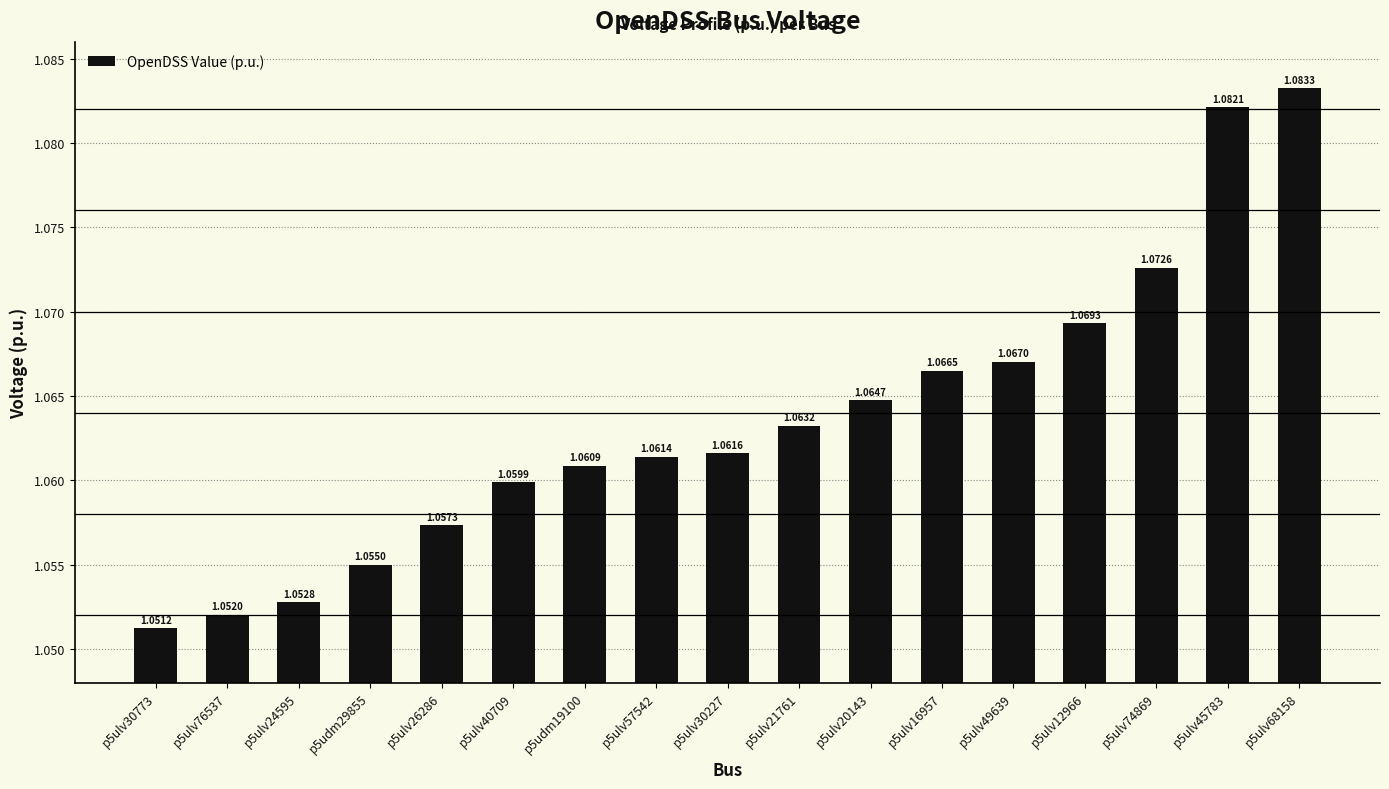

Does the chart contain any negative values?

No